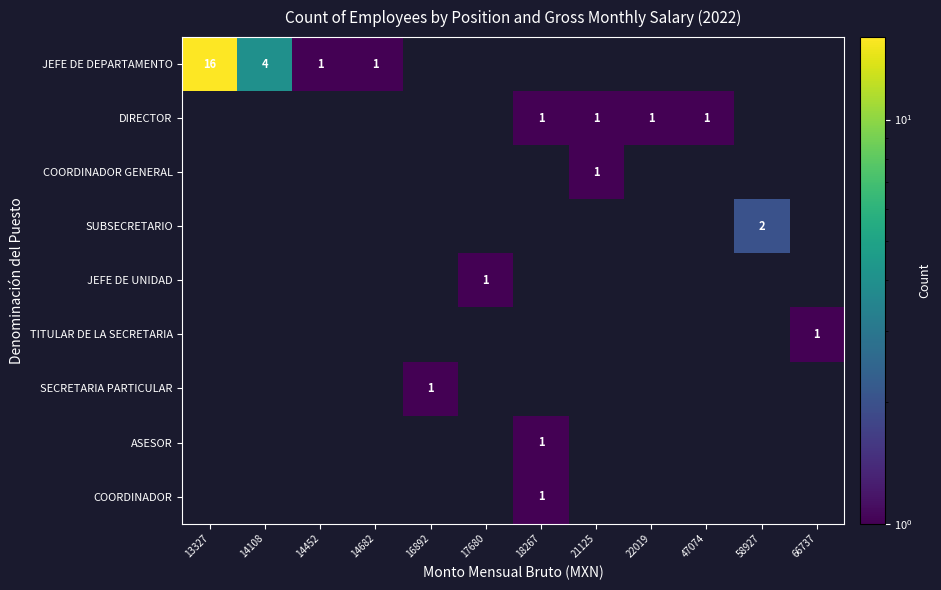

True or false: COORDINADOR has a value of 1 at 18267.

True